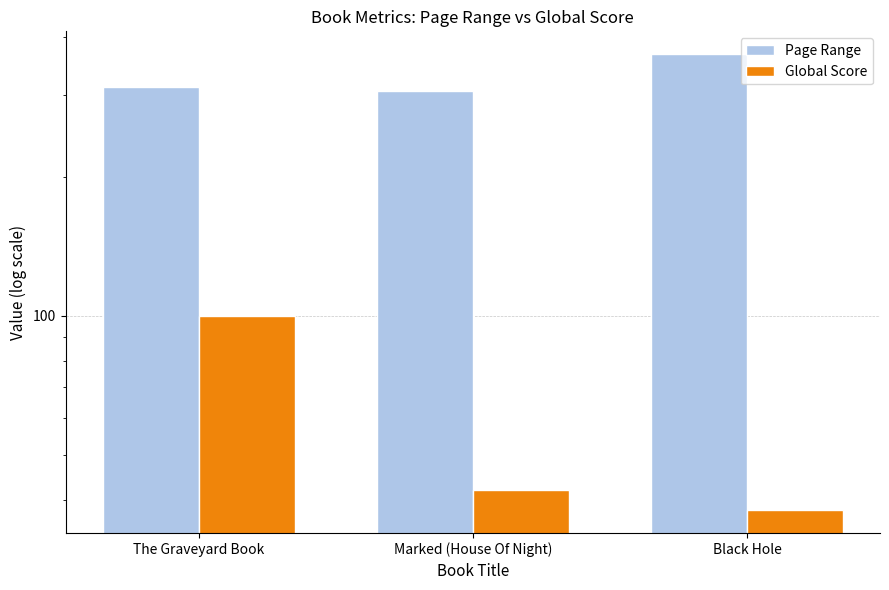

At which label does Page Range first exceed 312?

Black Hole